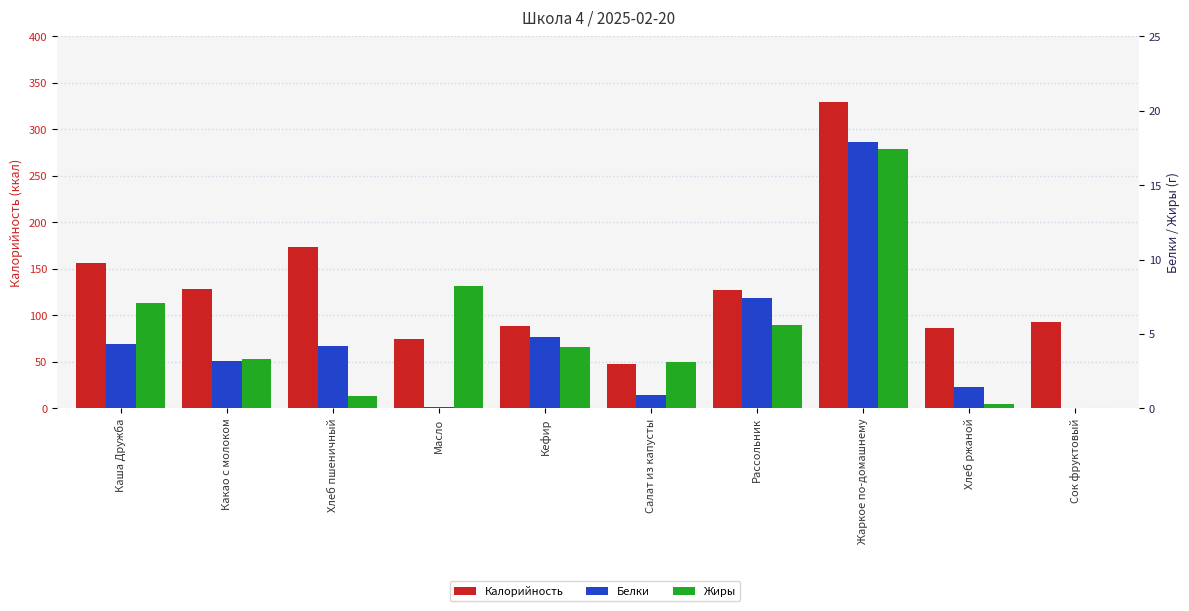

What position from the right is Сок фруктовый?

1